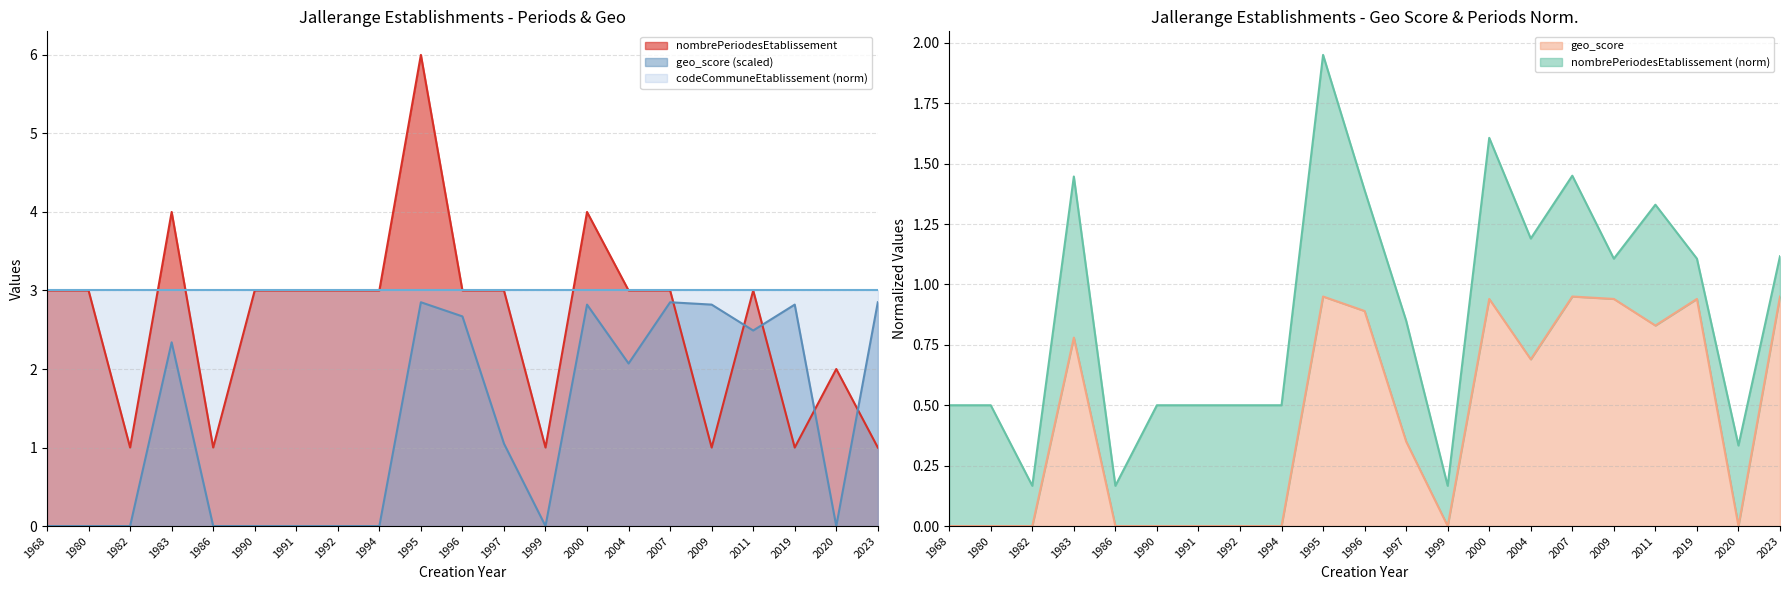

Count the nombrePeriodesEtablissement values in the range 1 to 3.

18